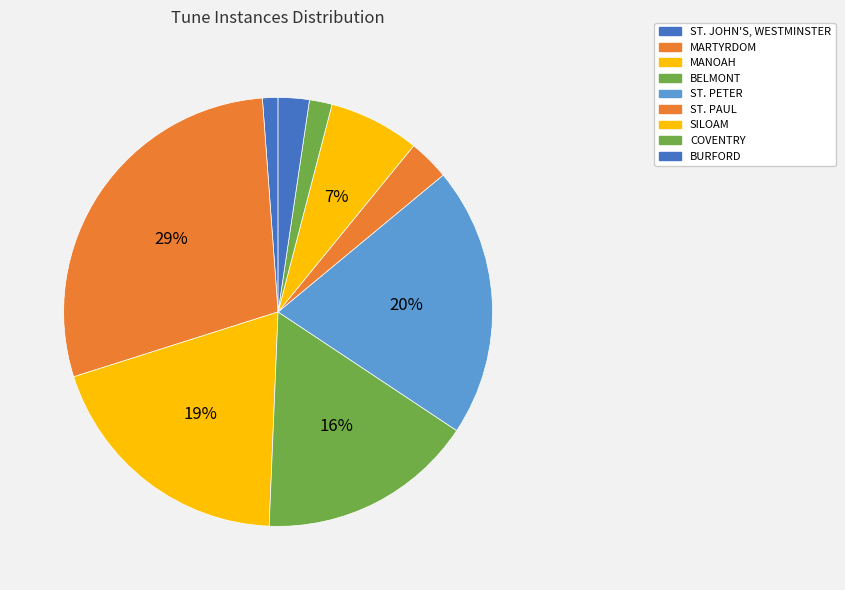

To the nearest percent, what is the combined percentage of BELMONT and ST. PAUL?

19%